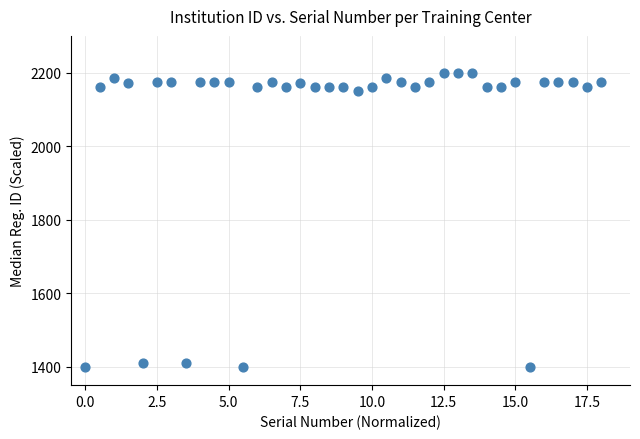

What is the range of Y values (max minus min)?

800.0